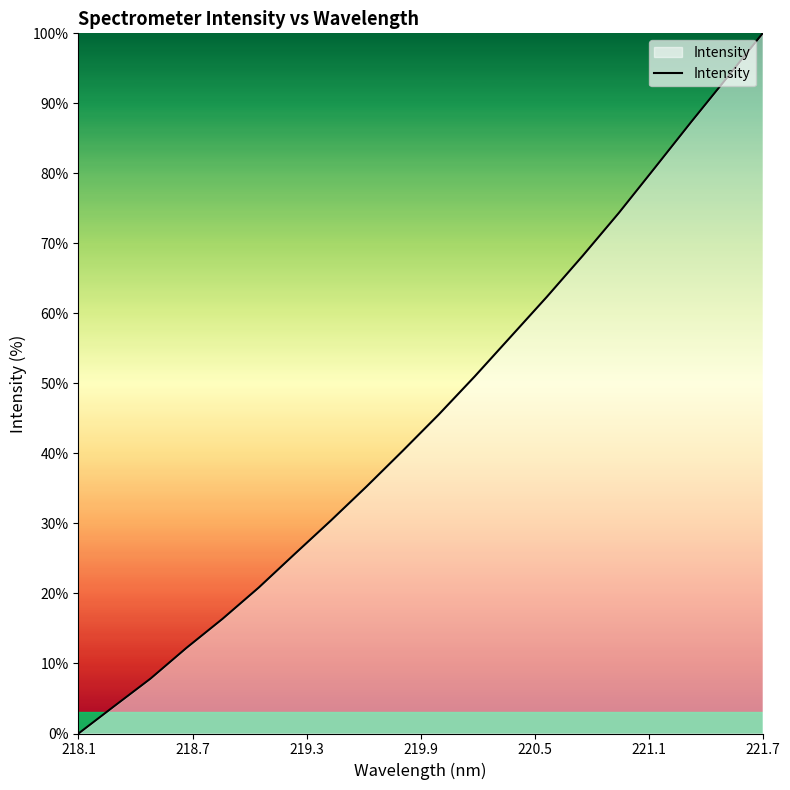

What is the greatest value displayed?

100.0